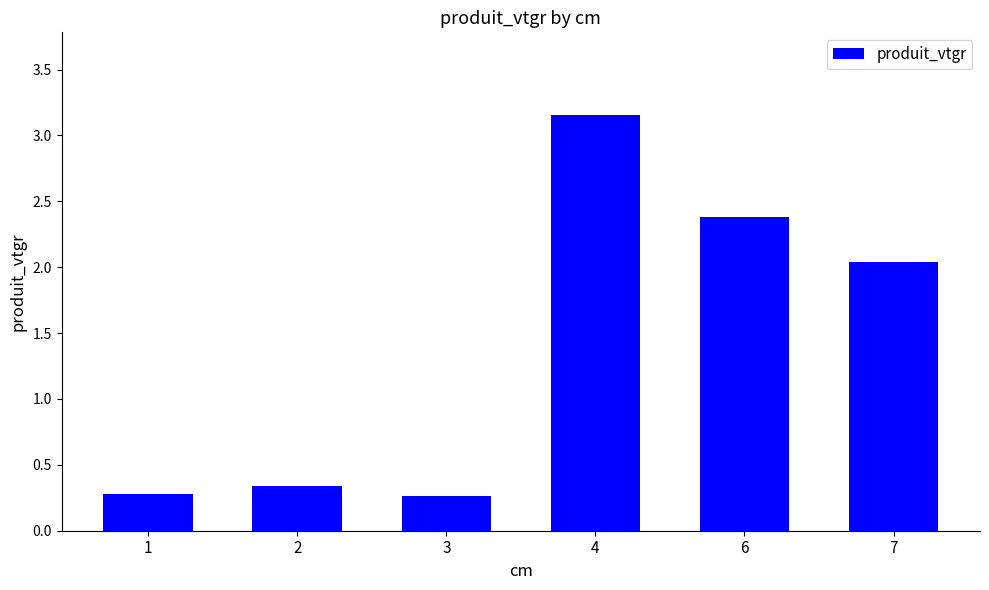

The value at 2 is 0.2. True or false?

False